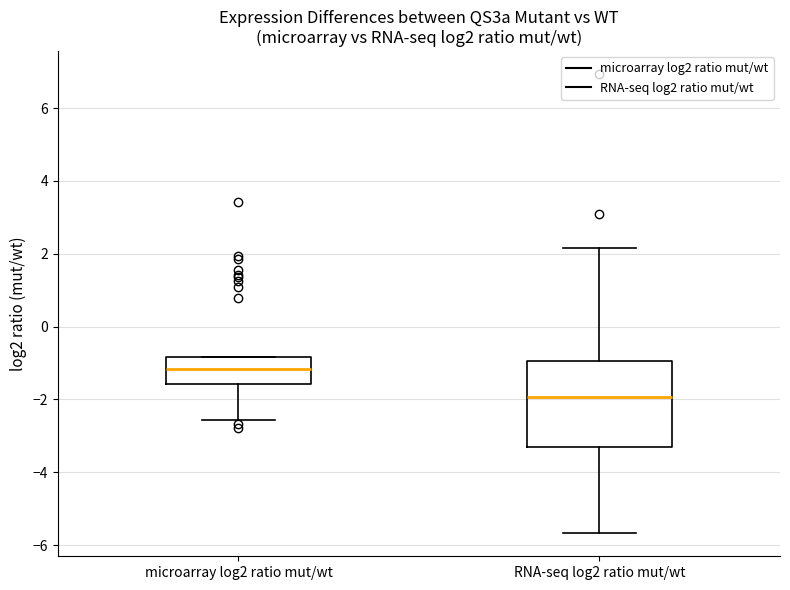

Where does the lower whisker of the box for RNA-seq log2 ratio mut/wt end on the y-axis? The values are not printed on the chart, so give them approximately, as read against the axis.

-5.6